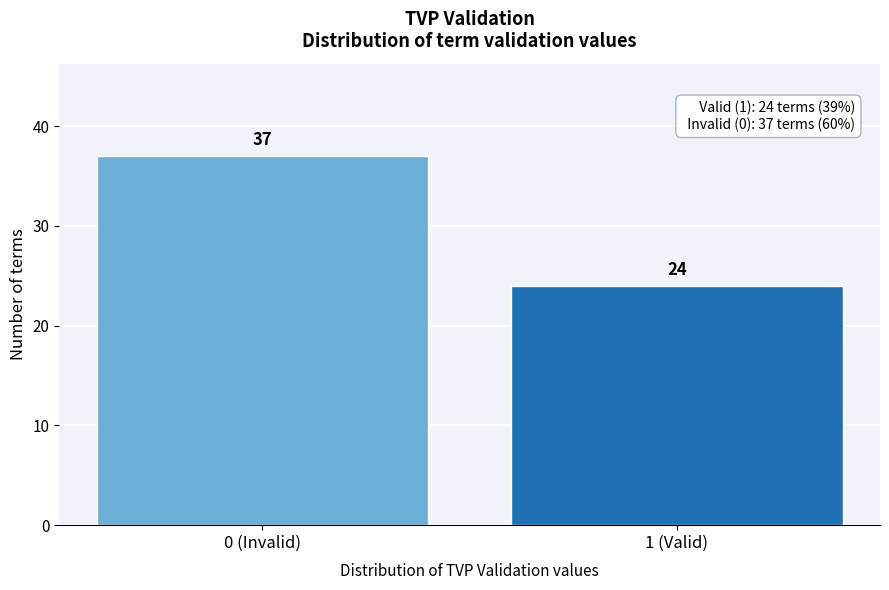

Reading left to right, what are all the values shown in this chart?

0 (Invalid)=37	1 (Valid)=24